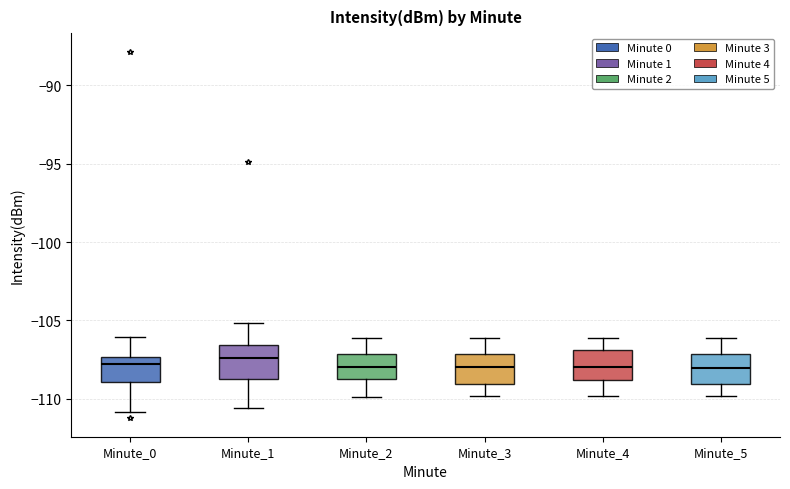

Where does the upper whisker of the box for Minute_4 end on the y-axis? The values are not printed on the chart, so give them approximately, as read against the axis.

-106.0